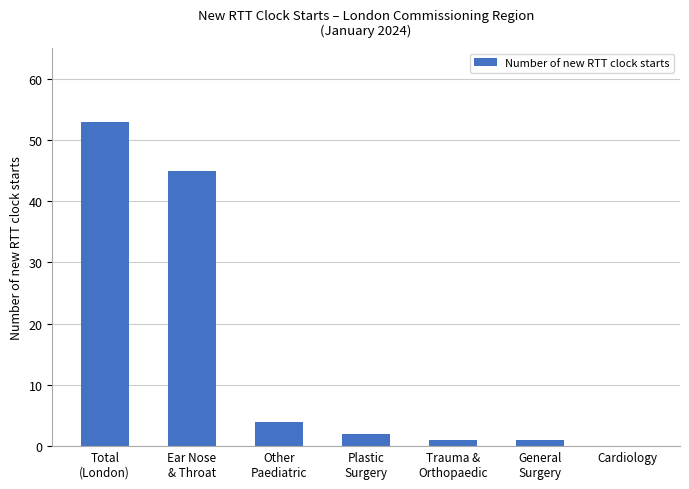

Reading left to right, transcribe all the data shown in this chart.

Total
(London)=53	Ear Nose
& Throat=45	Other
Paediatric=4	Plastic
Surgery=2	Trauma &
Orthopaedic=1	General
Surgery=1	Cardiology=0